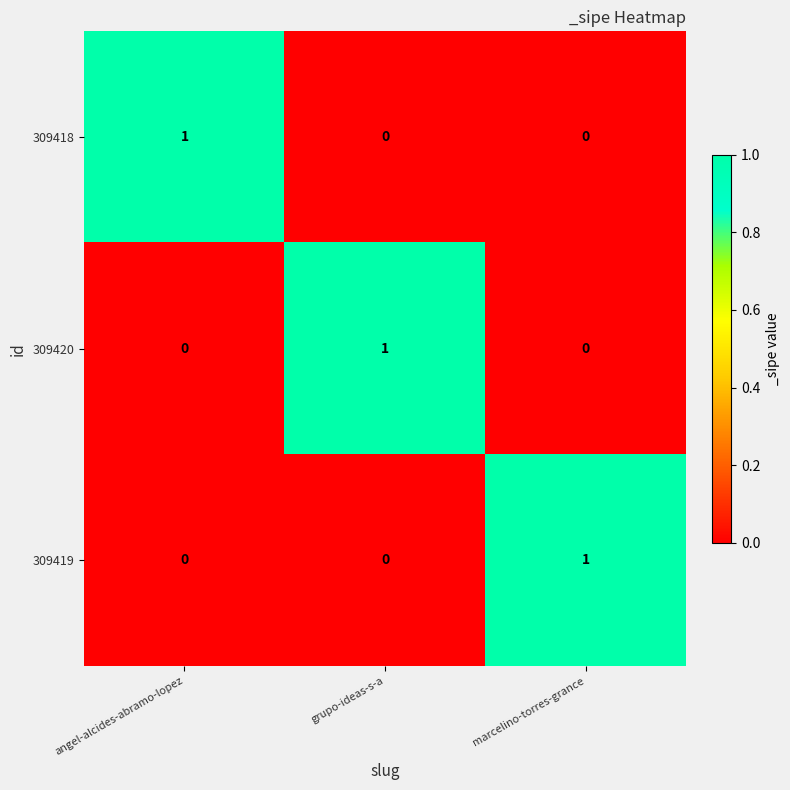

At which label does 309418 reach its peak?

angel-alcides-abramo-lopez